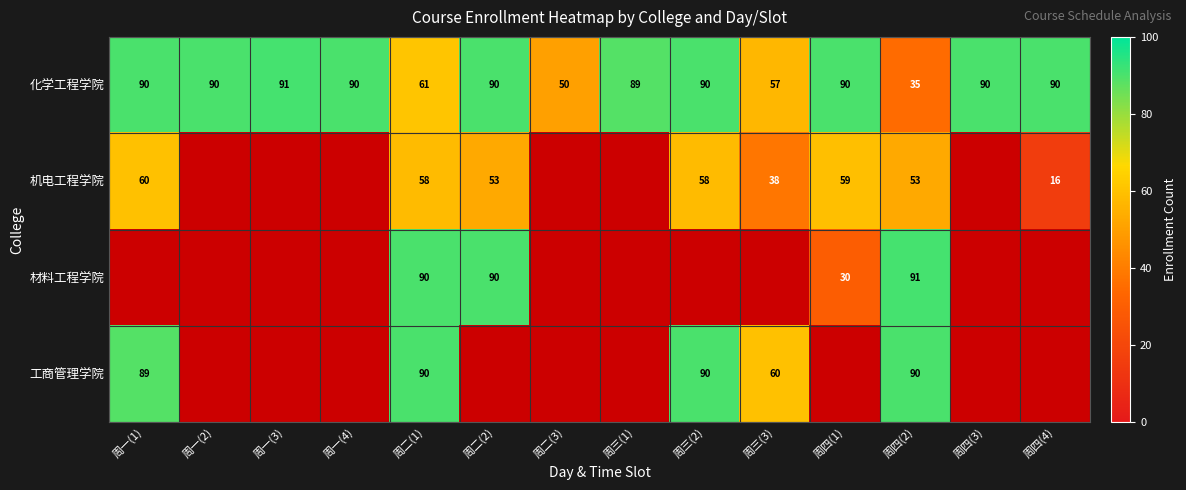

At 周四(2), list the series in order from smallest to largest.

化学工程学院, 机电工程学院, 工商管理学院, 材料工程学院